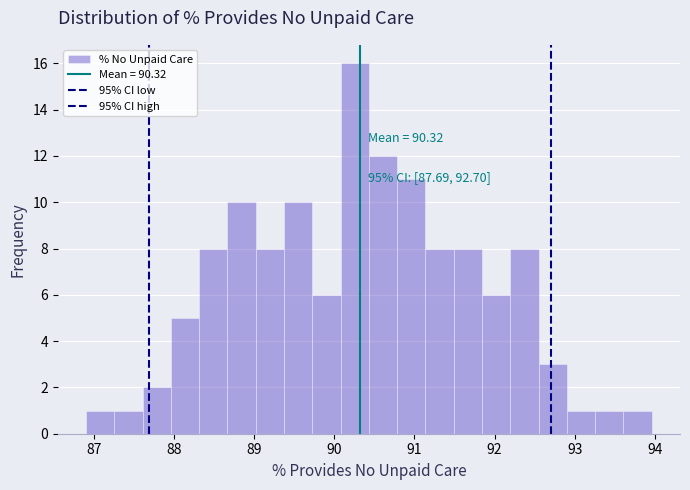

Read against the x-axis, roughly where is the centre of the tallest bar?

90.3